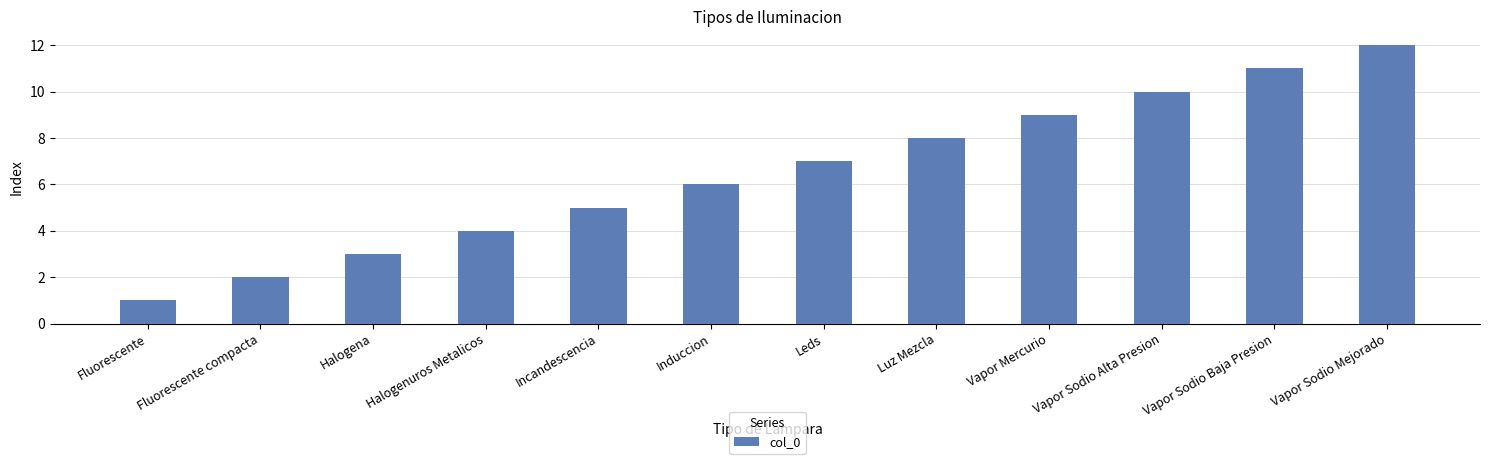

What is the label of the 9th bar from the right?

Halogenuros Metalicos